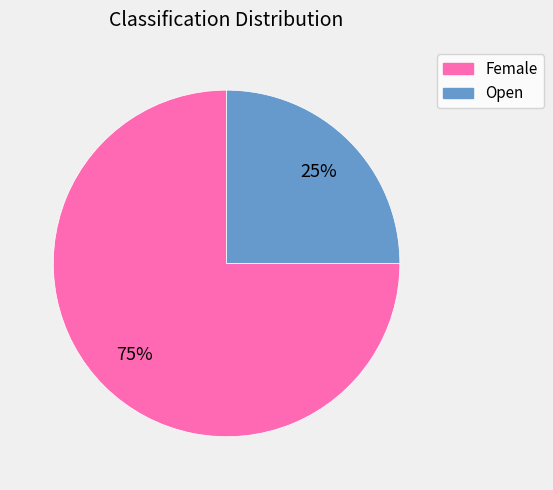

Approximately how many times larger is the value at Female compared to Open?

3.0